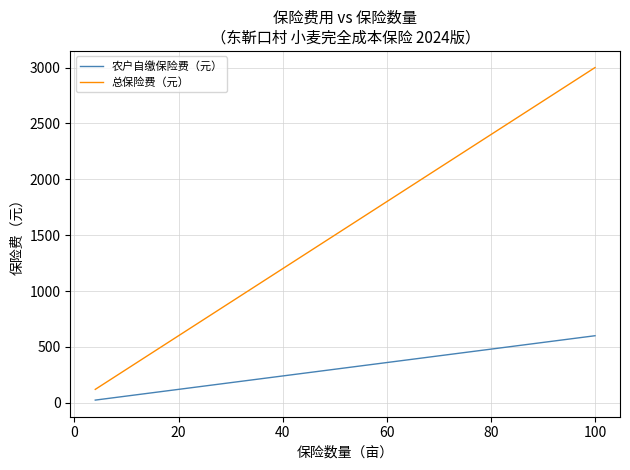

Is it true that 农户自缴保险费（元） equals 98 at 60?

False